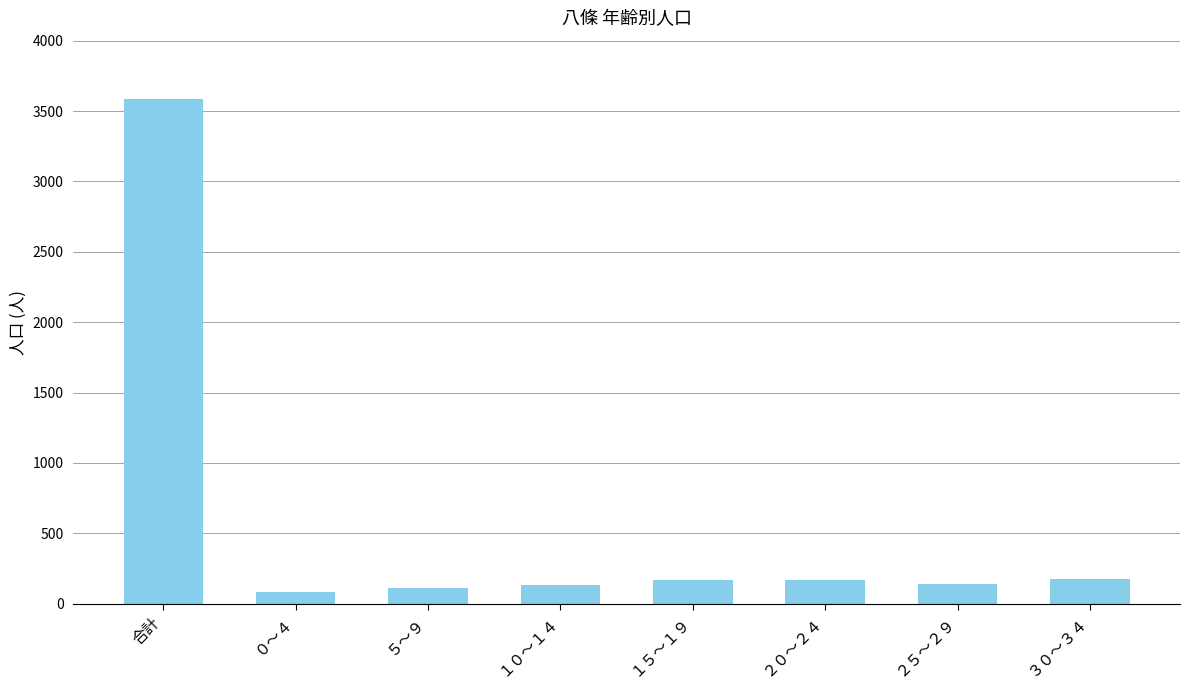

Is it true that the value at ２０～２４ is 171?

True